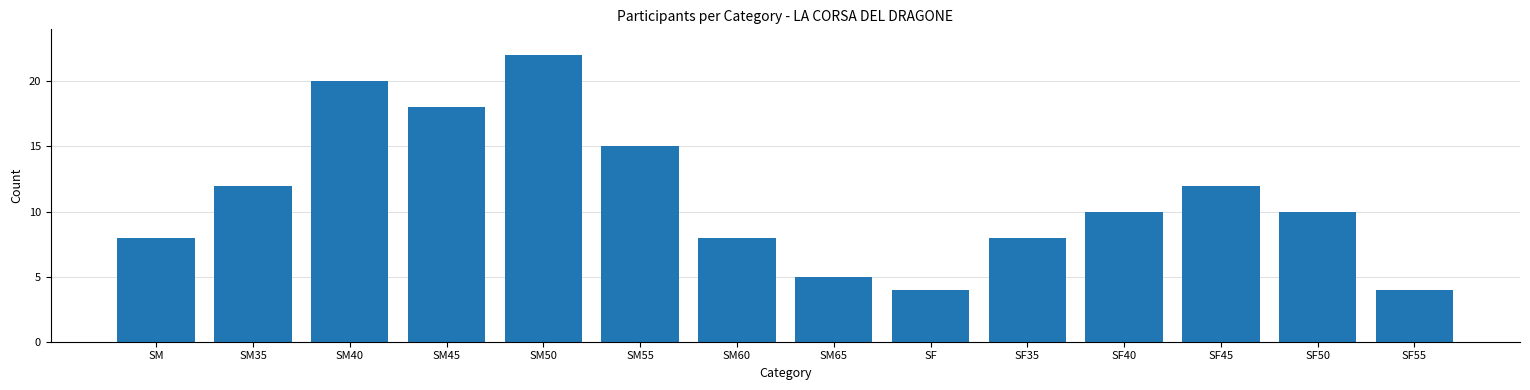

What position from the right is SM40?

12